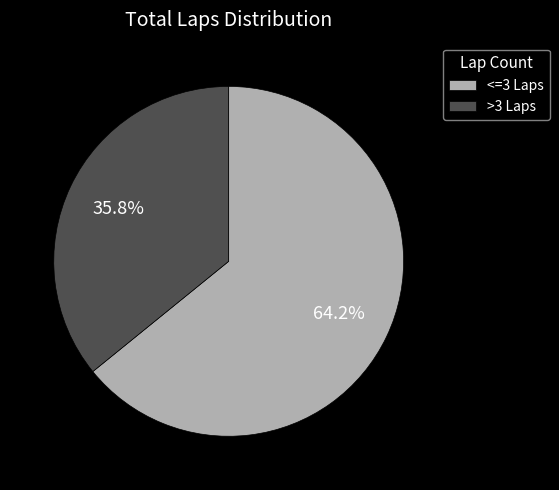

Which slice is the largest?

<=3 Laps